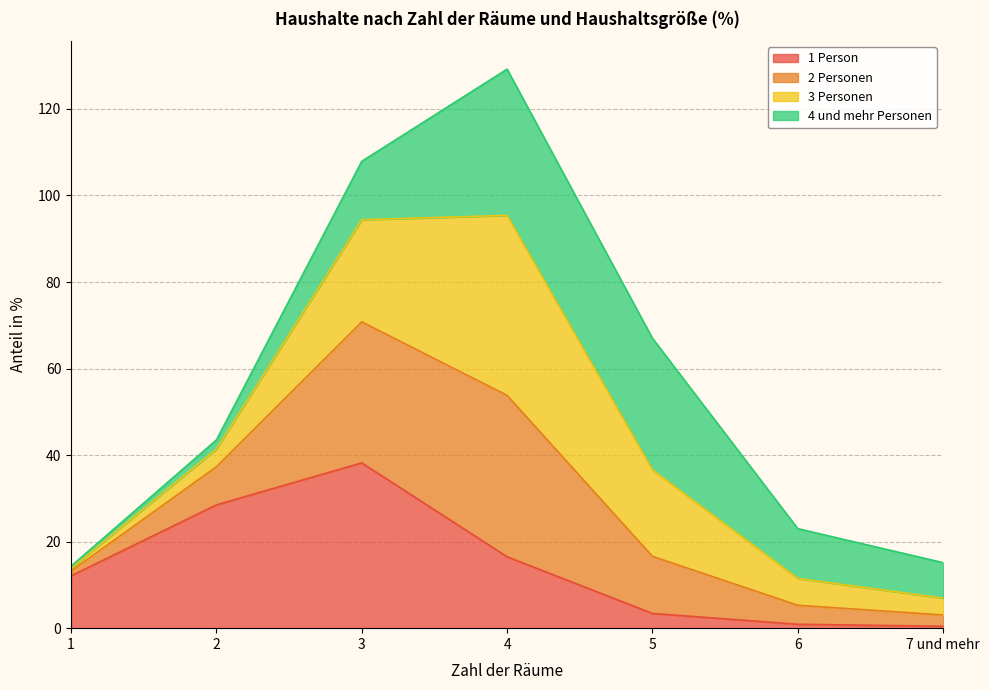

At which category is the sum across all series the highest?

4